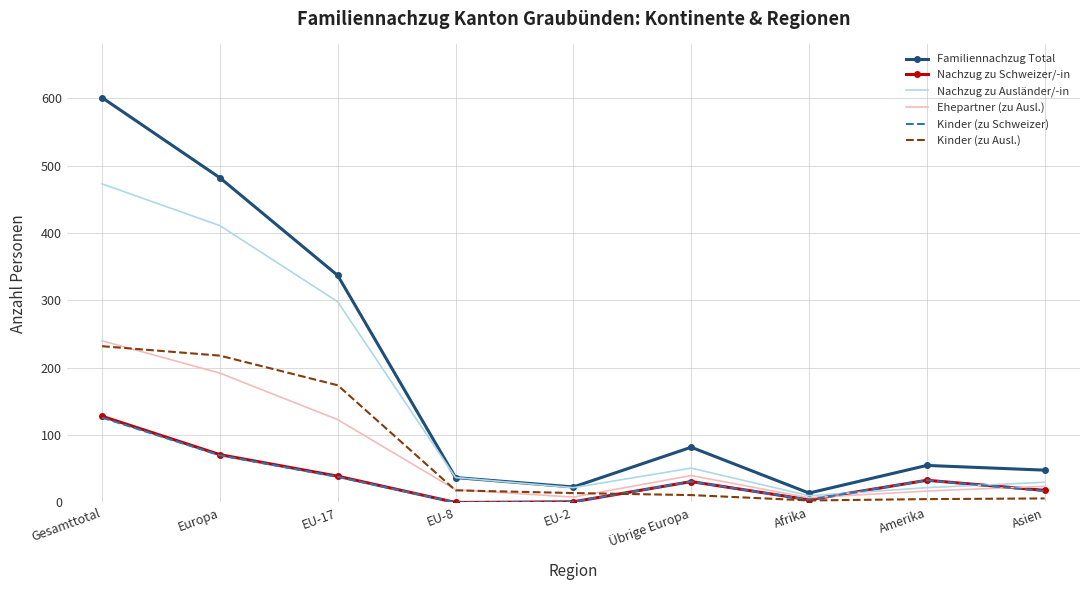

What is the greatest value displayed?

601